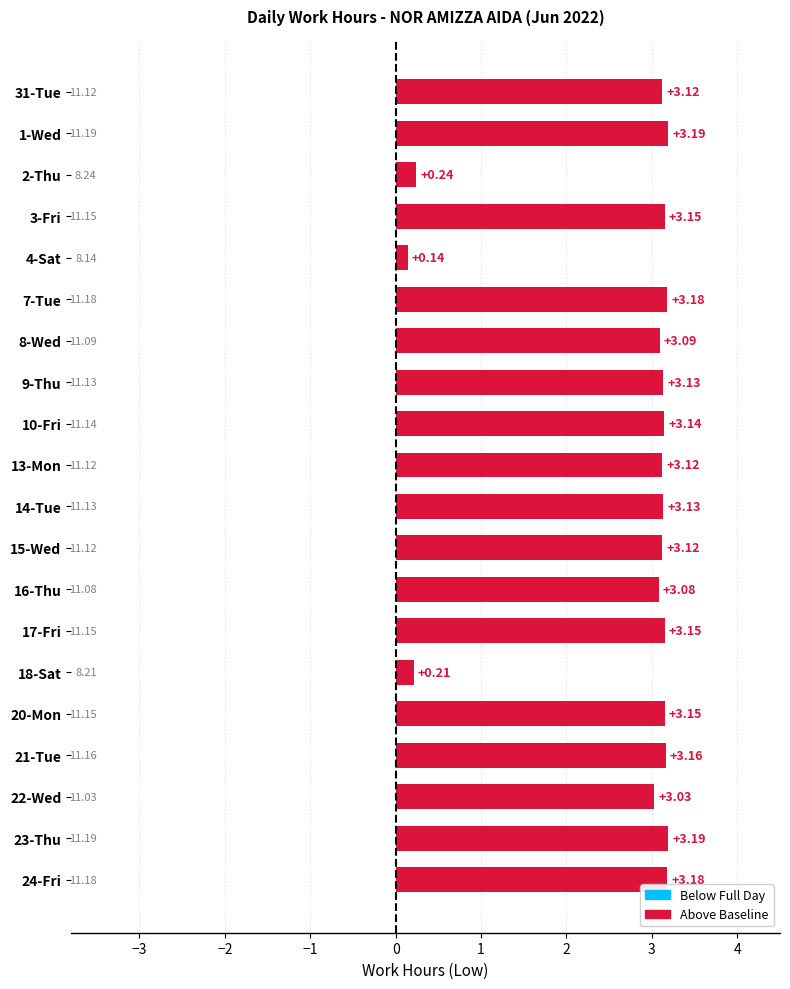

How many bars are there in total?

20